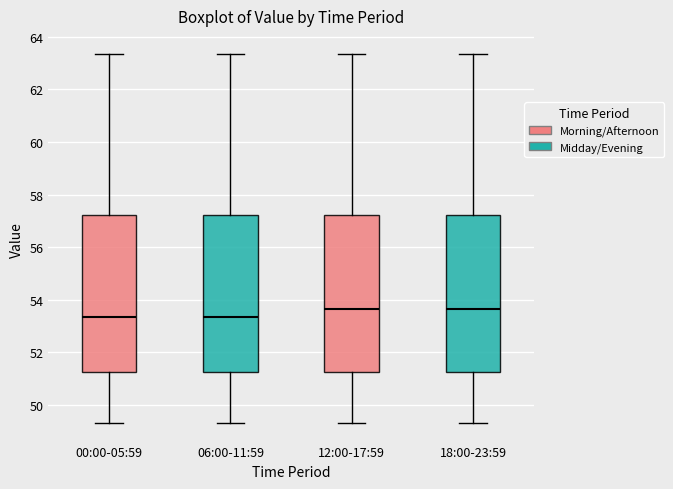

Reading left to right, read every box against the y-axis: the position of its median line, the range the box covers, and the ends of its whiskers. The values are not printed on the chart, so give them approximately, as read against the axis.

00:00-05:59: median 53.4, box 51.2 to 57.2, whiskers 49.4 to 63.4
06:00-11:59: median 53.4, box 51.2 to 57.2, whiskers 49.4 to 63.4
12:00-17:59: median 53.6, box 51.2 to 57.2, whiskers 49.4 to 63.4
18:00-23:59: median 53.6, box 51.2 to 57.2, whiskers 49.4 to 63.4